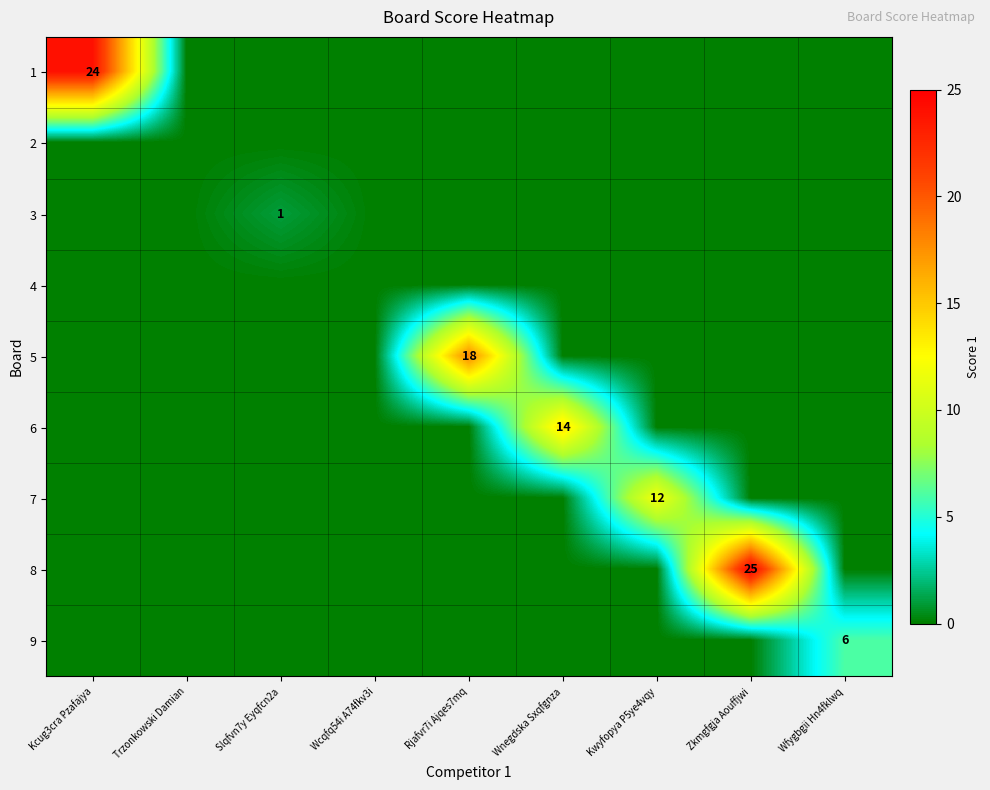

How many data points does each series have?

9